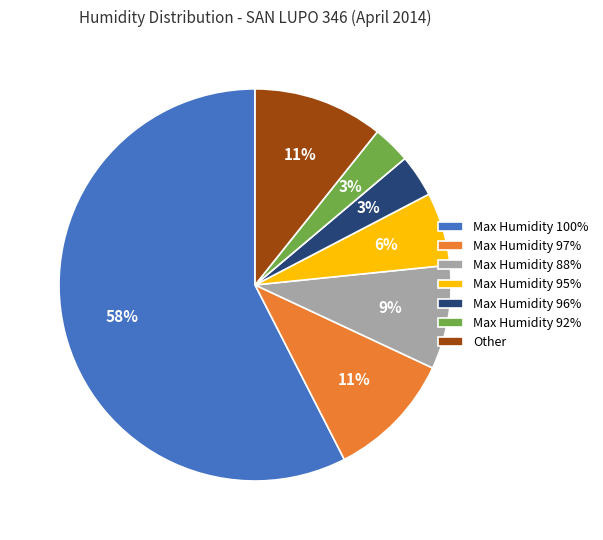

How many slices are in this pie chart?

7